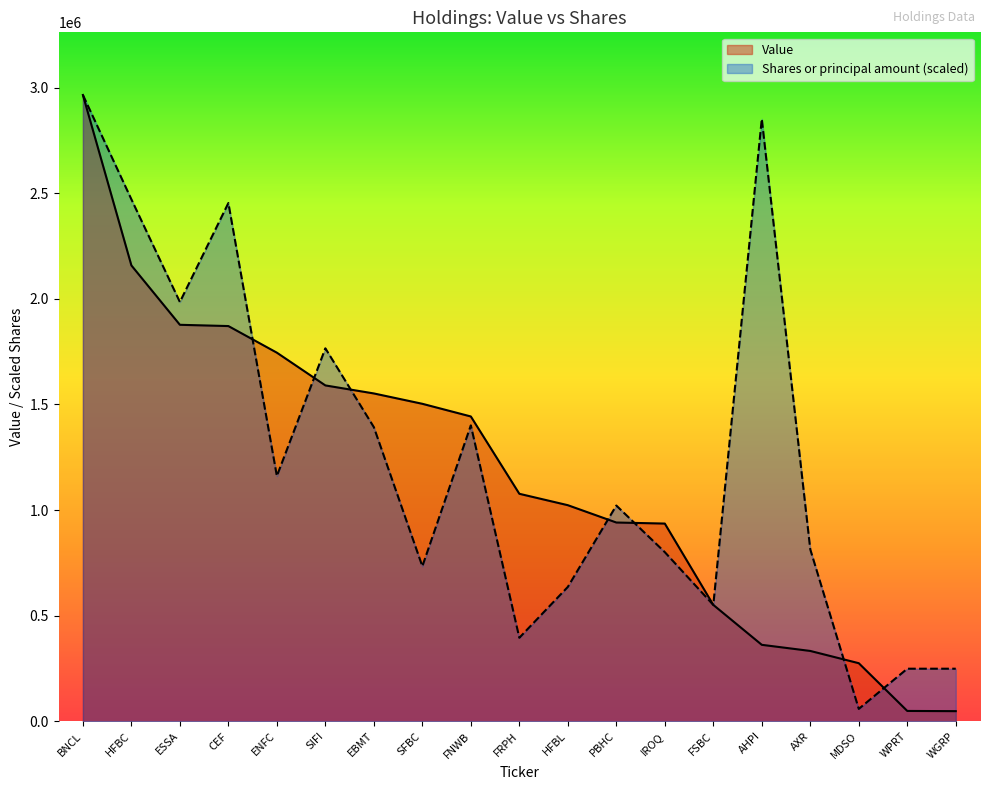

In Shares or principal amount, how many points are higher than both neighbors (excluding endpoints)?

5